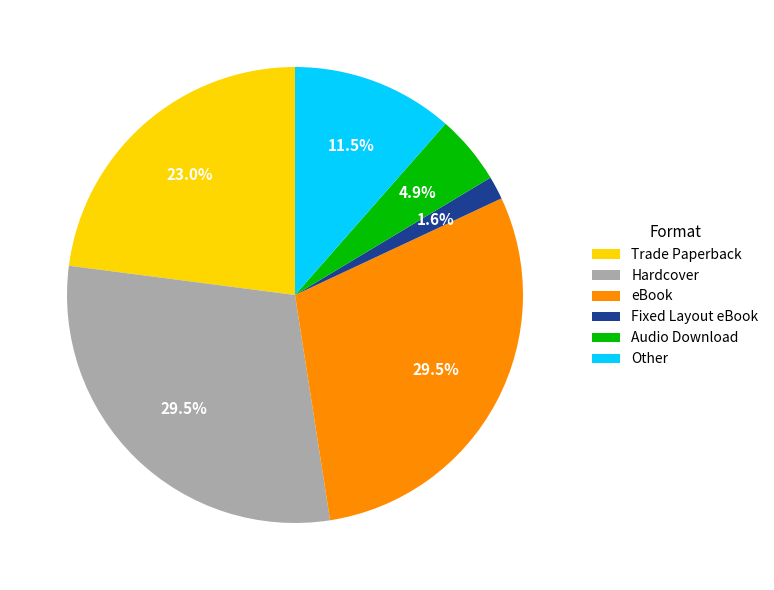

Is there a majority slice in this chart?

No